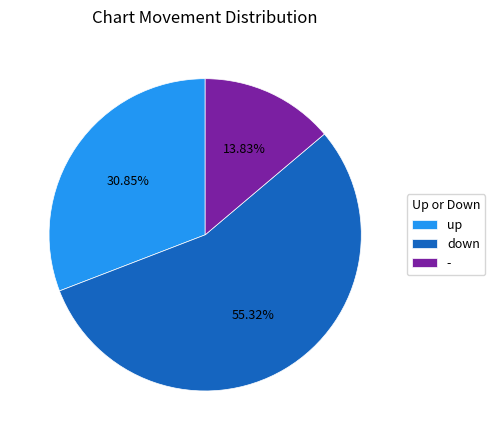

What is the majority slice?

down